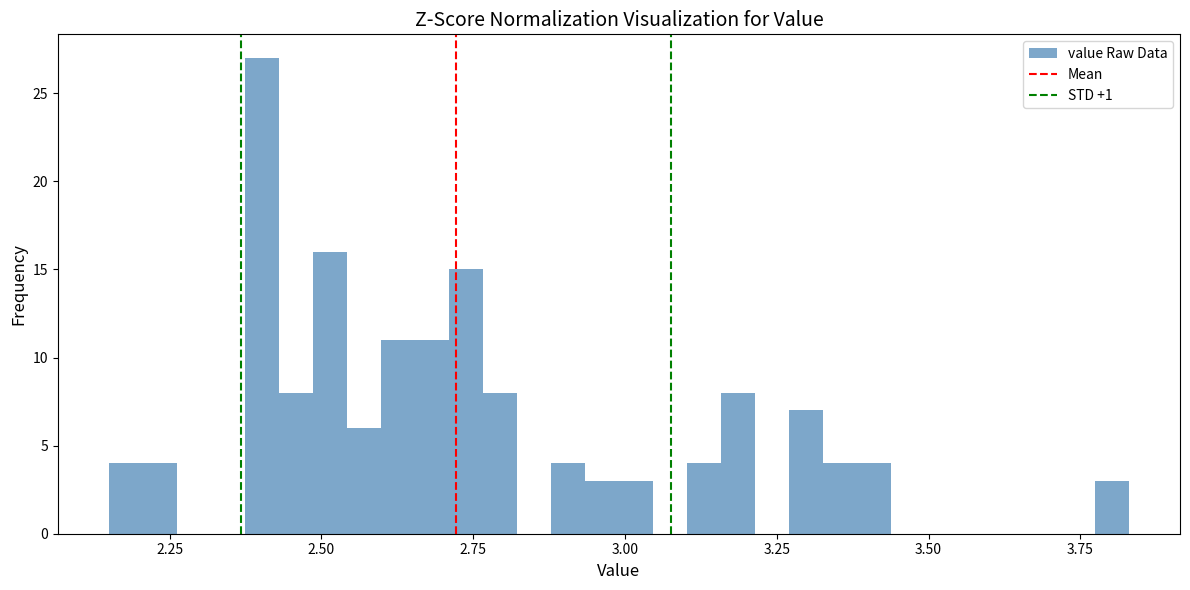

Around what value on the x-axis is the tallest bar? Give the approximate position of its centre, as read against the axis.

2.40